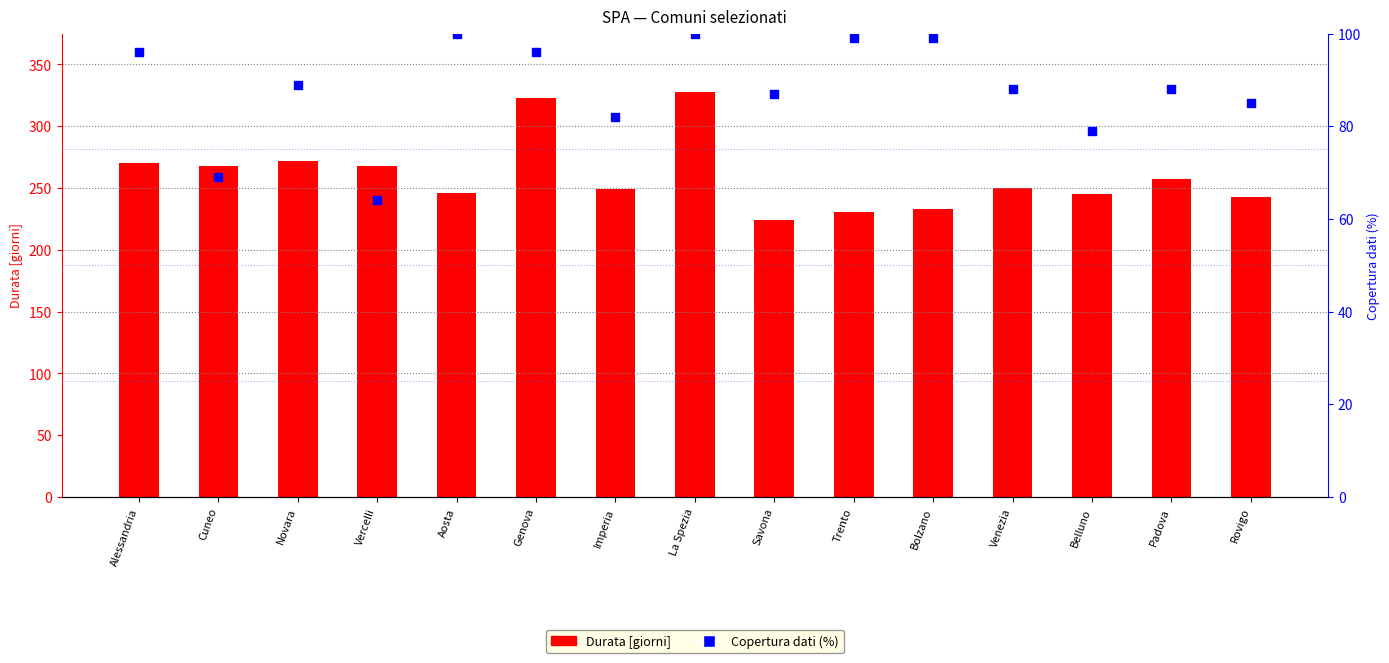

What are all the series names shown in the legend?

Durata [giorni], Copertura dati (%)